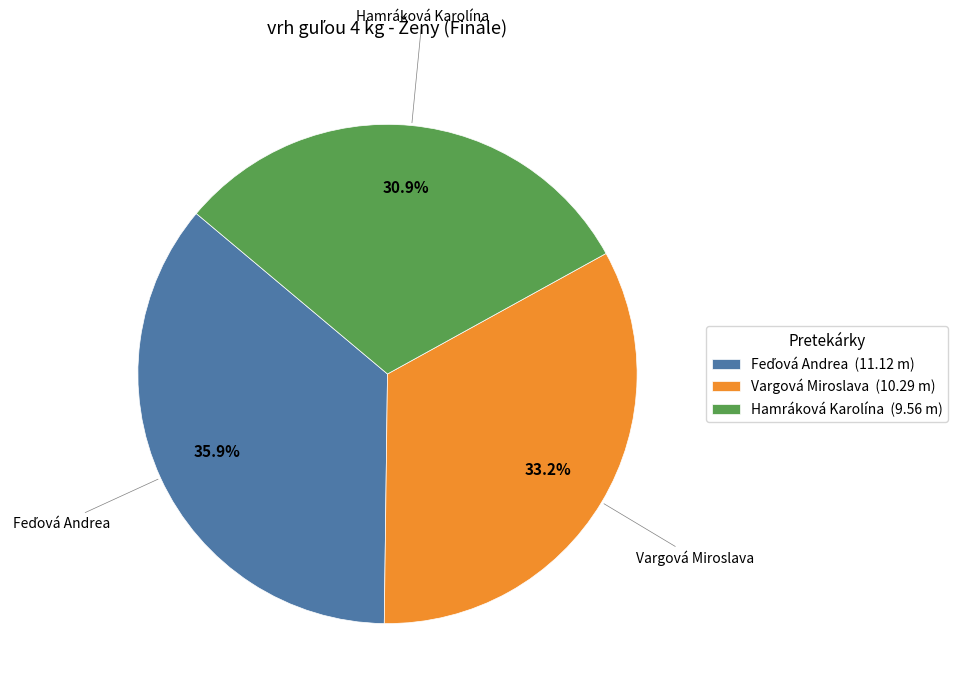

Is it true that Vargová Miroslava is 25% of the pie?

False